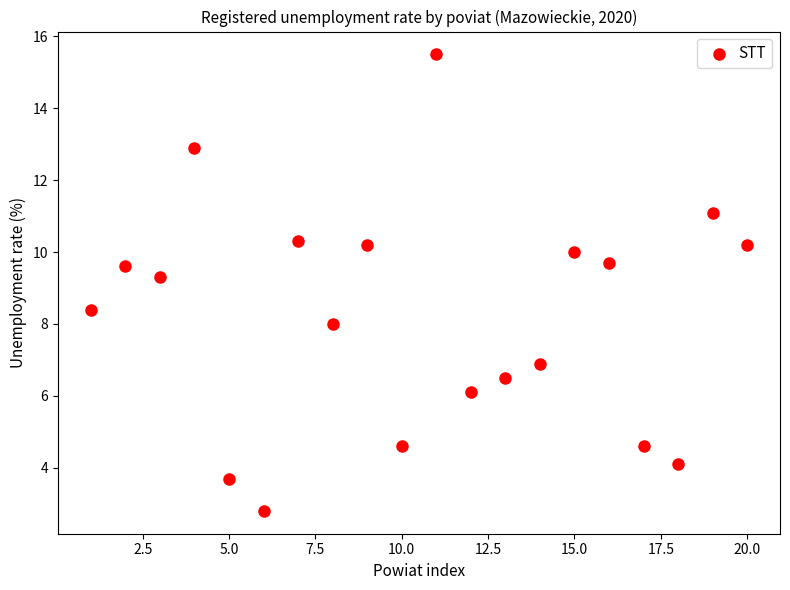

What Y value in the scatter plot is closest to 9?

9.3